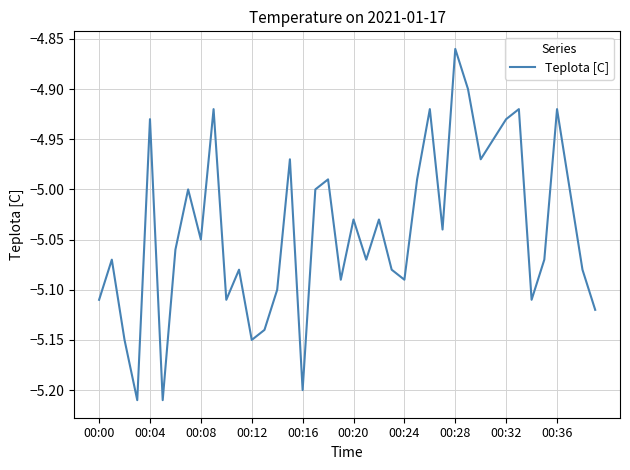

Is this an area chart (filled region under the line)?

No